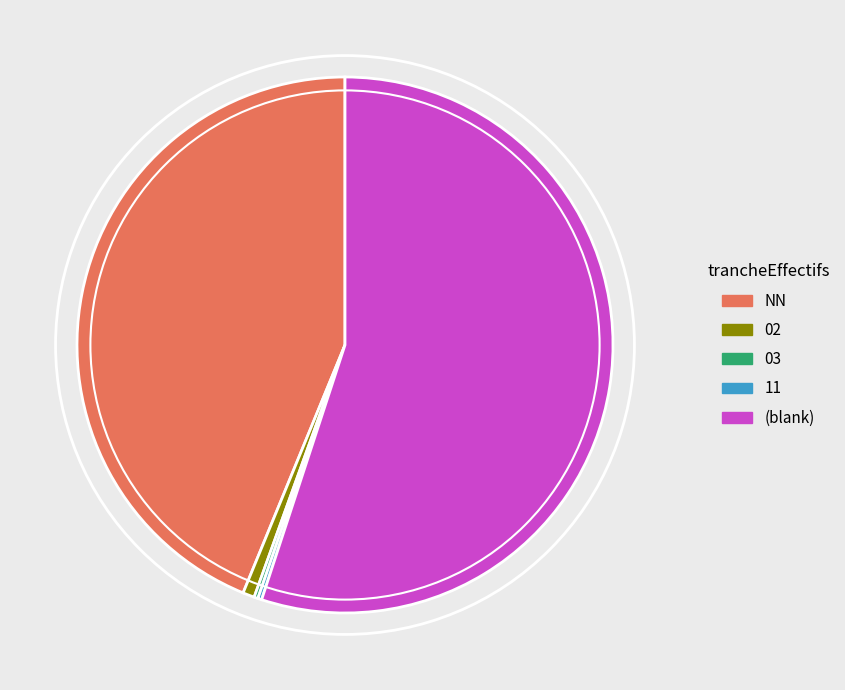

What is the largest slice in the pie chart?

(blank)